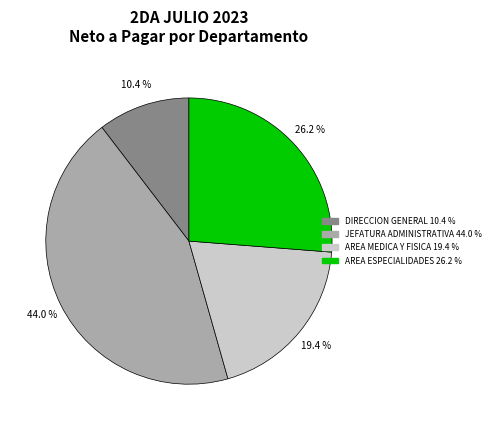

Does JEFATURA ADMINISTRATIVA represent more than half of the total?

No